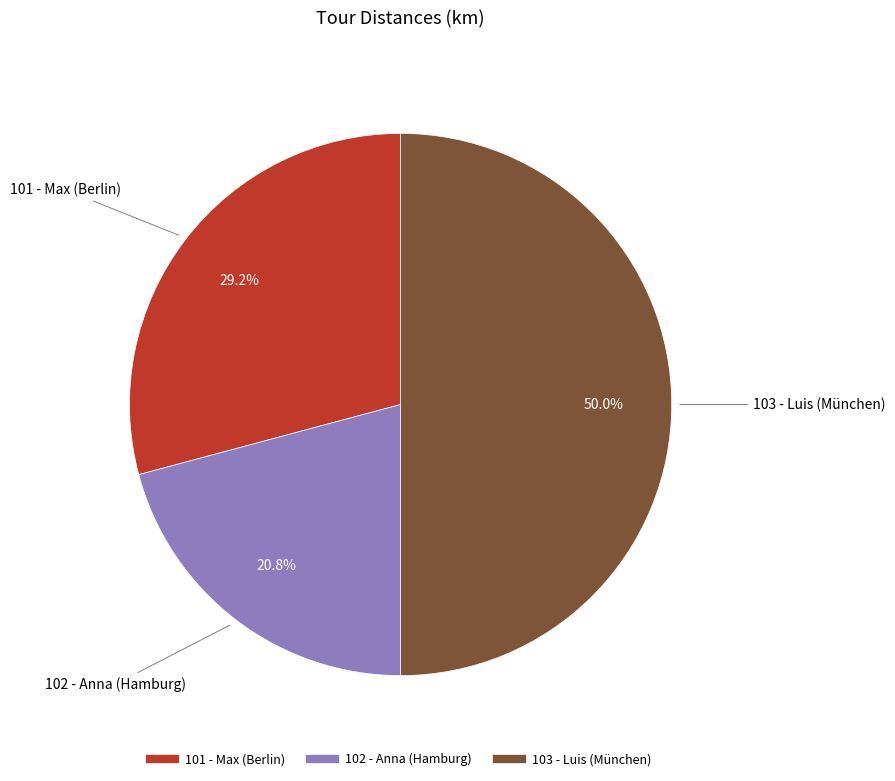

Rank the categories by value from highest to lowest.

103 - Luis (München), 101 - Max (Berlin), 102 - Anna (Hamburg)